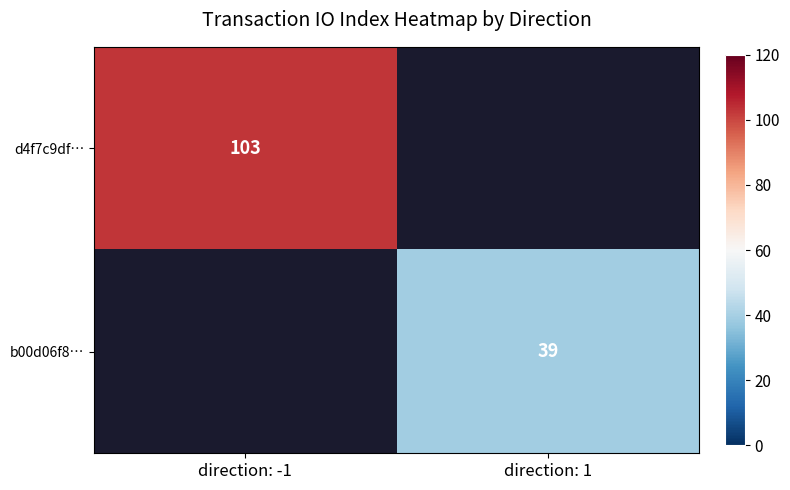

Is it true that d4f7c9df… equals 33 at direction: -1?

False